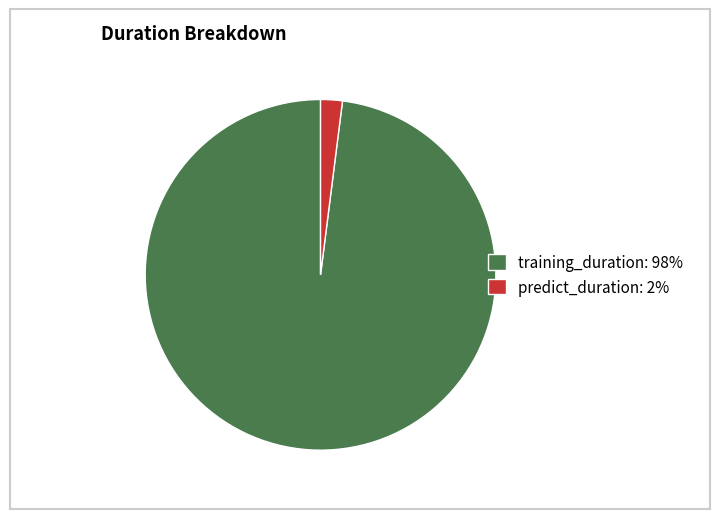

How many slices are in this pie chart?

2